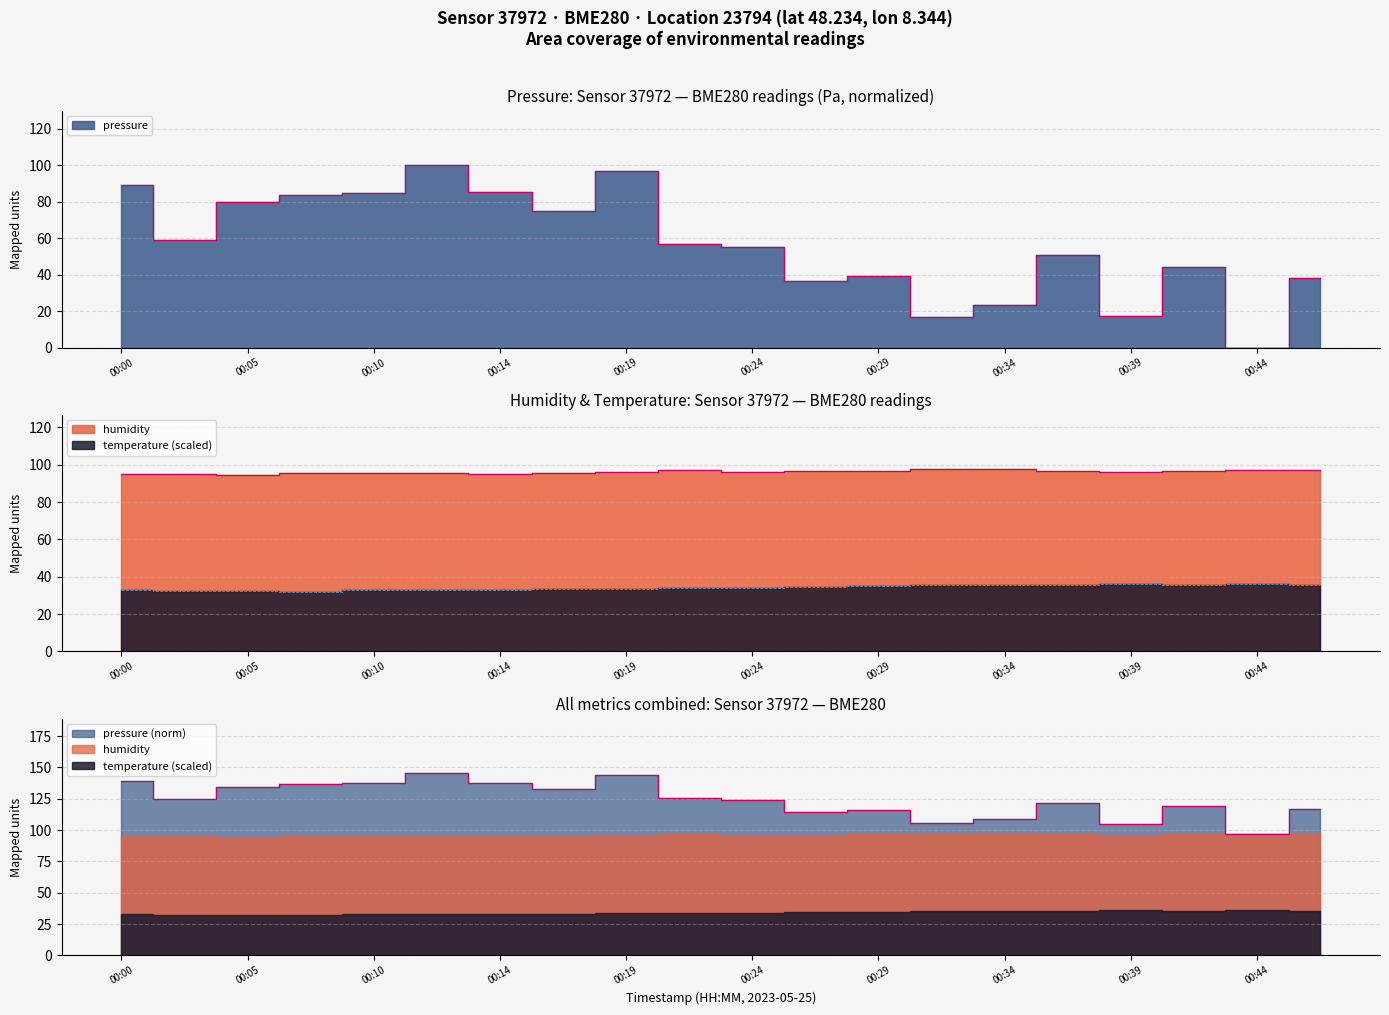

What is the difference between the second highest and minimum values in the temperature series?

3.9